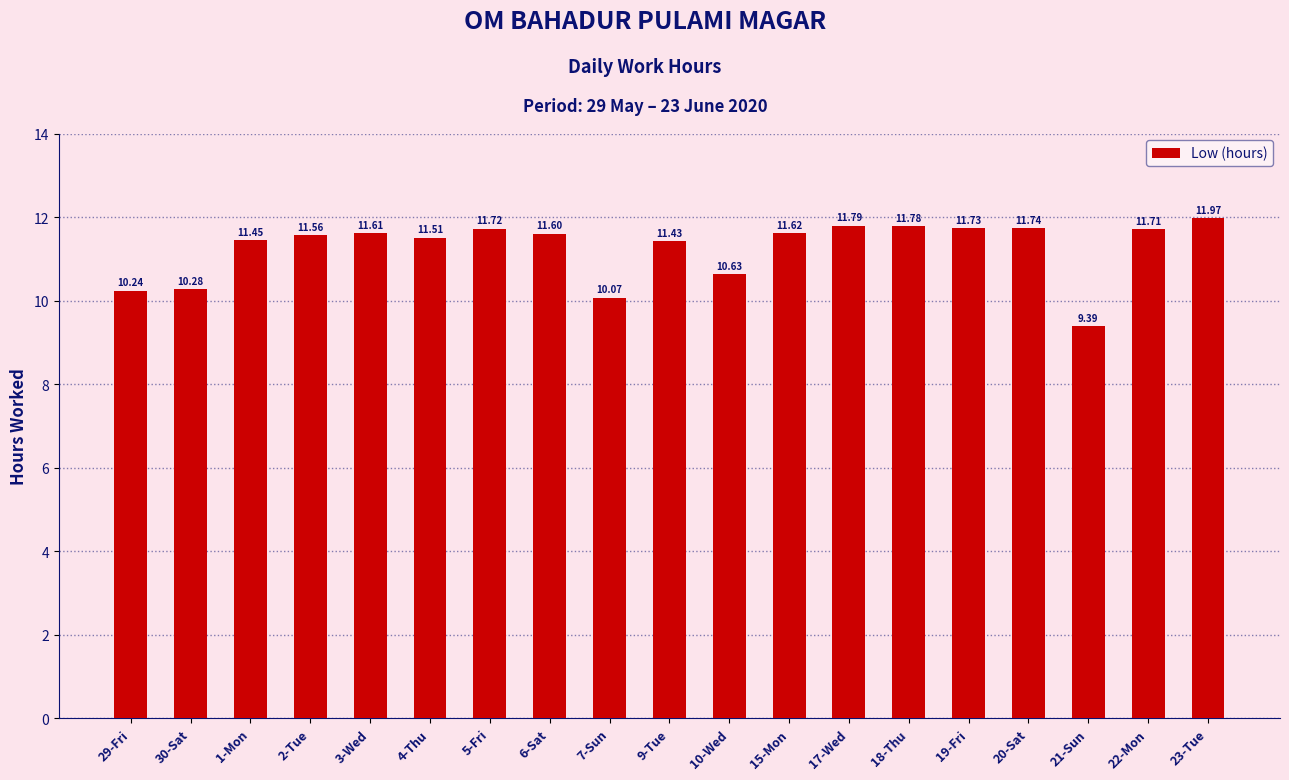

Count the number of values greater than 11.

14